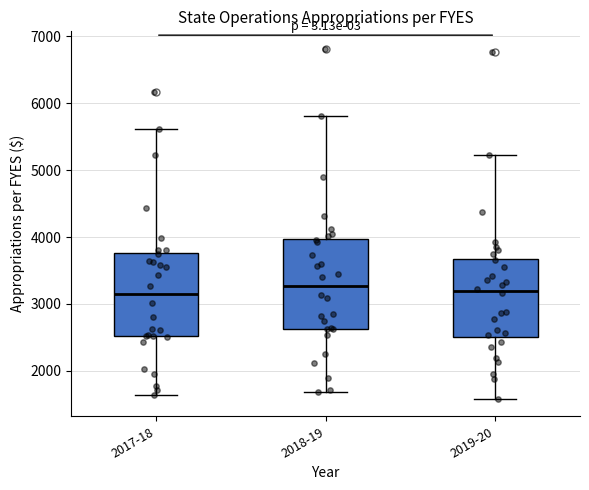

Reading left to right, read every box against the y-axis: the position of its median line, the range the box covers, and the ends of its whiskers. The values are not printed on the chart, so give them approximately, as read against the axis.

2017-18: median 3100, box 2500 to 3800, whiskers 1600 to 5600
2018-19: median 3300, box 2600 to 4000, whiskers 1700 to 5800
2019-20: median 3200, box 2500 to 3700, whiskers 1600 to 5200